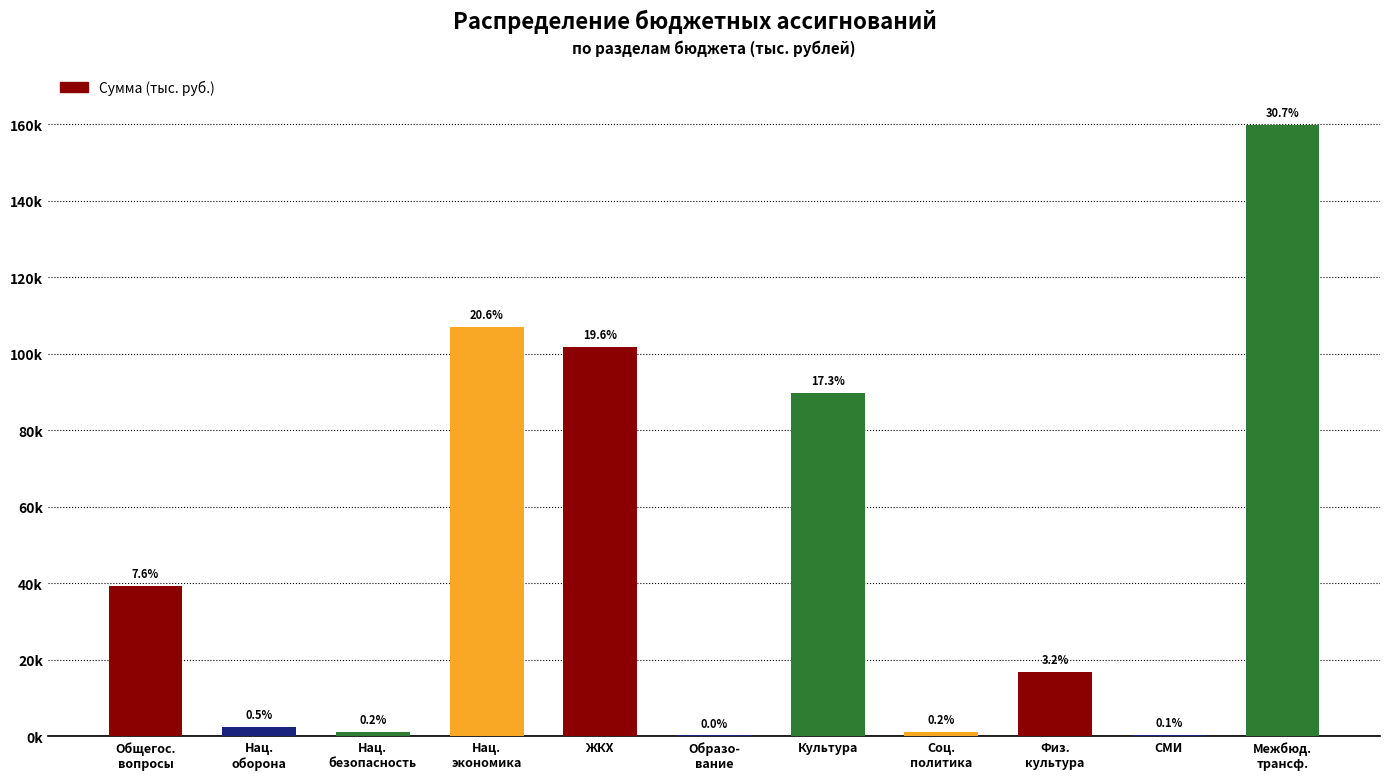

What is the average value?

47289.4